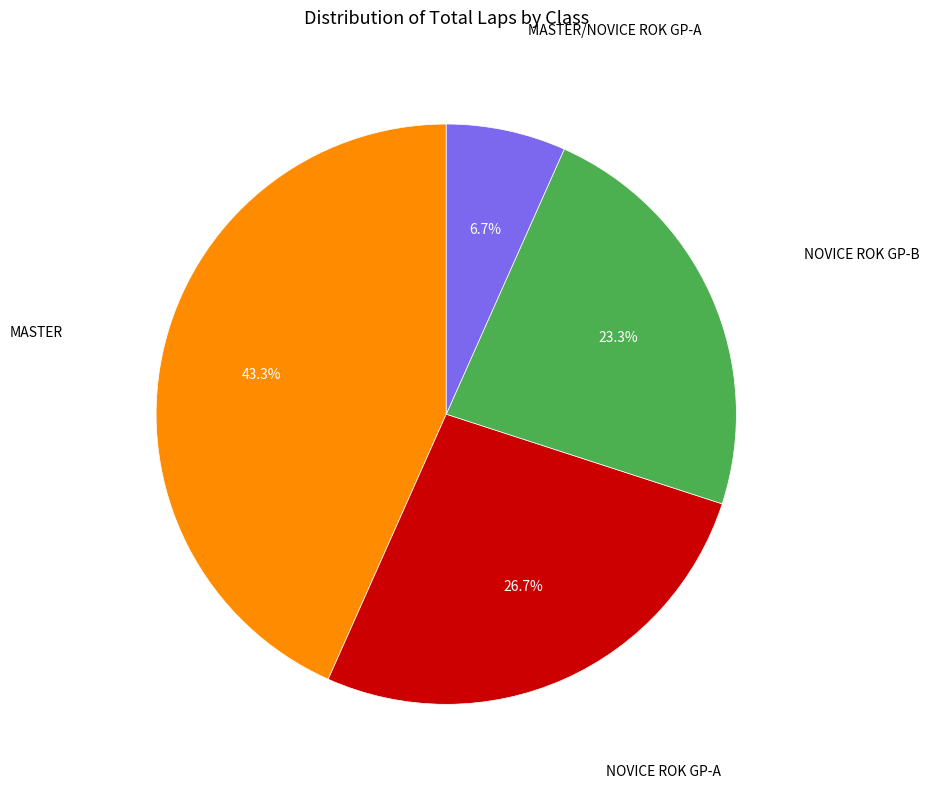

Is there a majority slice in this chart?

No